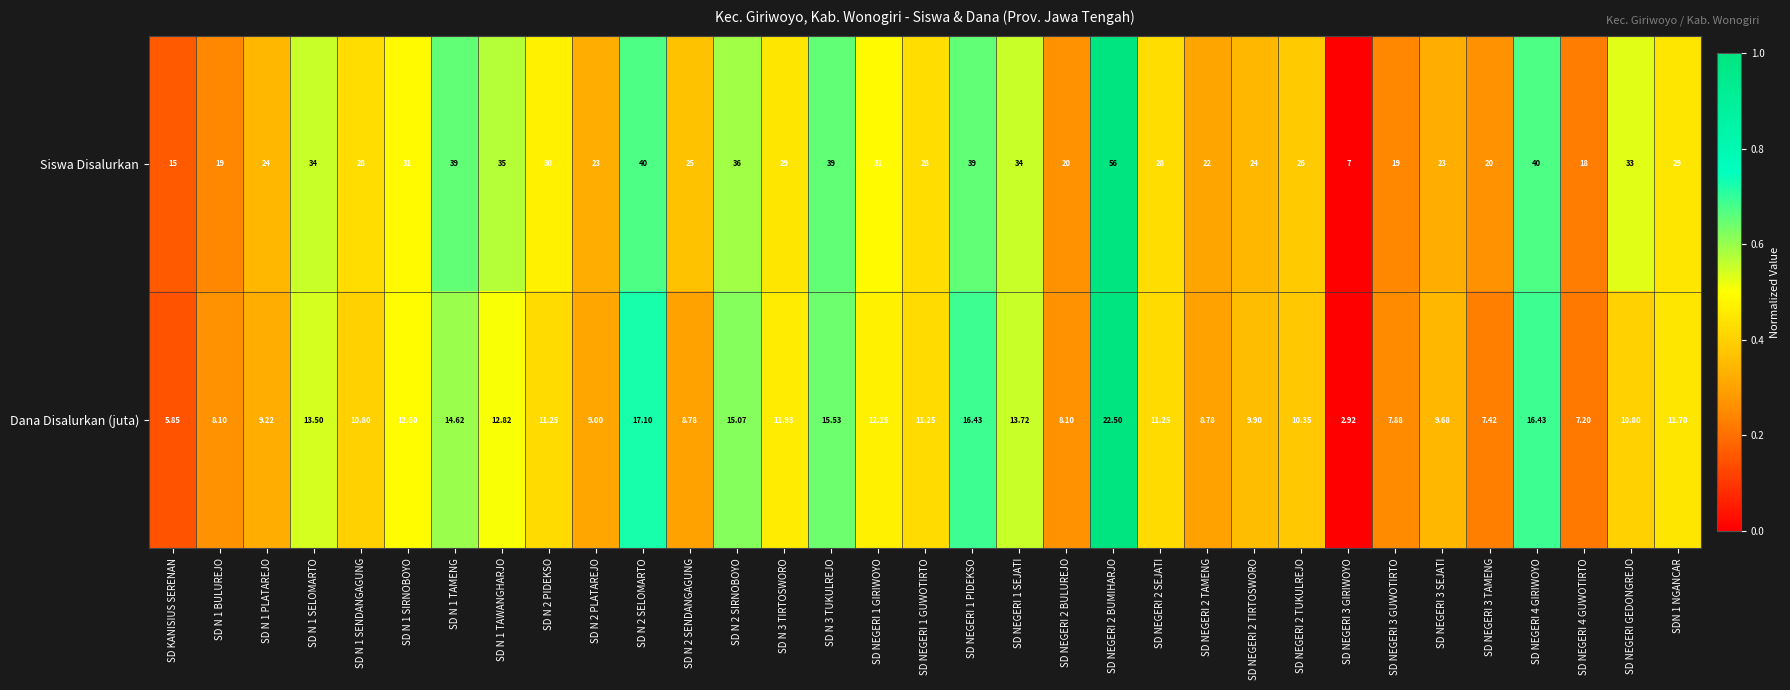

Is the value of Siswa Disalurkan at SDN 1 NGANCAR greater than the value of Dana Disalurkan (juta) at SD NEGERI 2 BULUREJO?

Yes